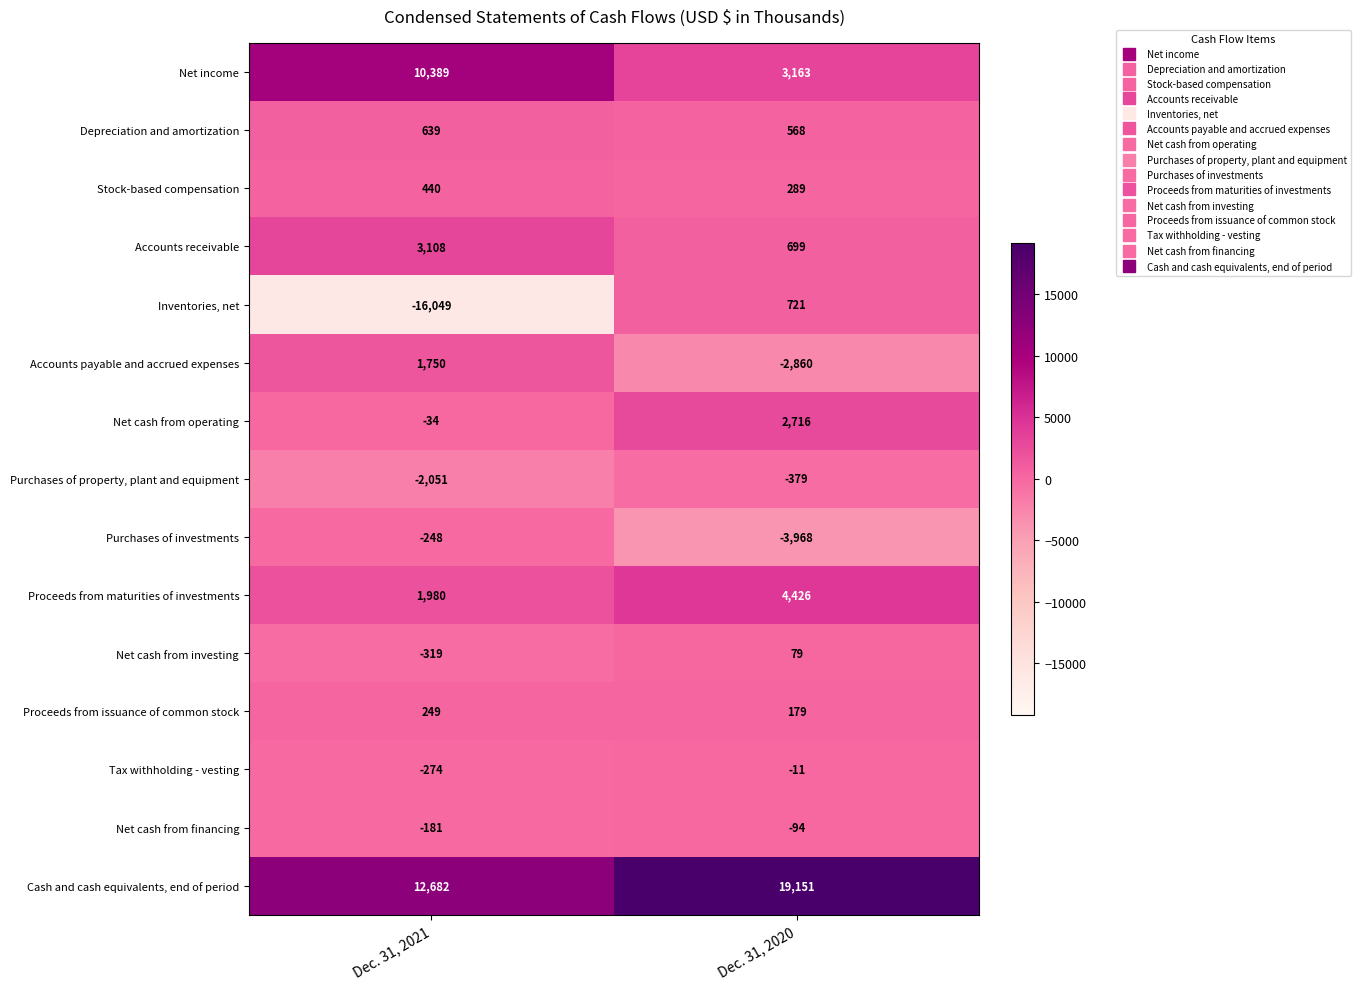

Reading left to right, extract all data points from this chart.

Net income: Dec. 31, 2021=10389	Dec. 31, 2020=3163
Depreciation and amortization: Dec. 31, 2021=639	Dec. 31, 2020=568
Stock-based compensation: Dec. 31, 2021=440	Dec. 31, 2020=289
Accounts receivable: Dec. 31, 2021=3108	Dec. 31, 2020=699
Inventories, net: Dec. 31, 2021=-16049	Dec. 31, 2020=721
Accounts payable and accrued expenses: Dec. 31, 2021=1750	Dec. 31, 2020=-2860
Net cash from operating: Dec. 31, 2021=-34	Dec. 31, 2020=2716
Purchases of property, plant and equipment: Dec. 31, 2021=-2051	Dec. 31, 2020=-379
Purchases of investments: Dec. 31, 2021=-248	Dec. 31, 2020=-3968
Proceeds from maturities of investments: Dec. 31, 2021=1980	Dec. 31, 2020=4426
Net cash from investing: Dec. 31, 2021=-319	Dec. 31, 2020=79
Proceeds from issuance of common stock: Dec. 31, 2021=249	Dec. 31, 2020=179
Tax withholding - vesting: Dec. 31, 2021=-274	Dec. 31, 2020=-11
Net cash from financing: Dec. 31, 2021=-181	Dec. 31, 2020=-94
Cash and cash equivalents, end of period: Dec. 31, 2021=12682	Dec. 31, 2020=19151